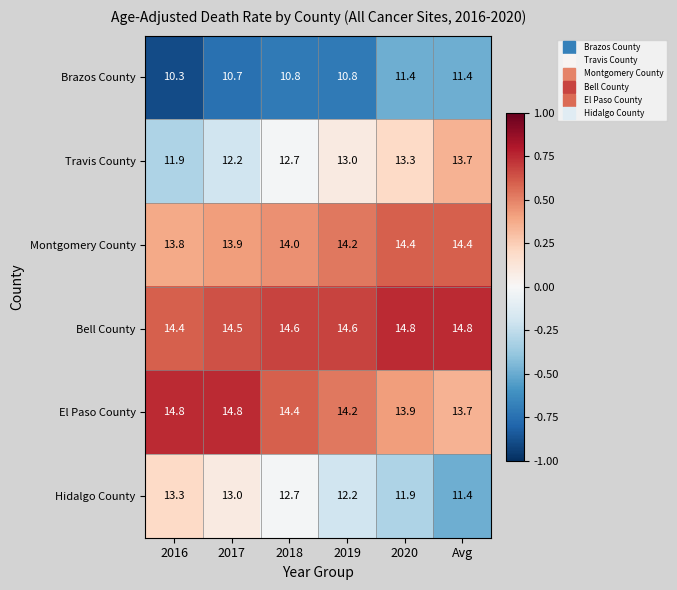

How many Montgomery County values are between 13 and 14?

3